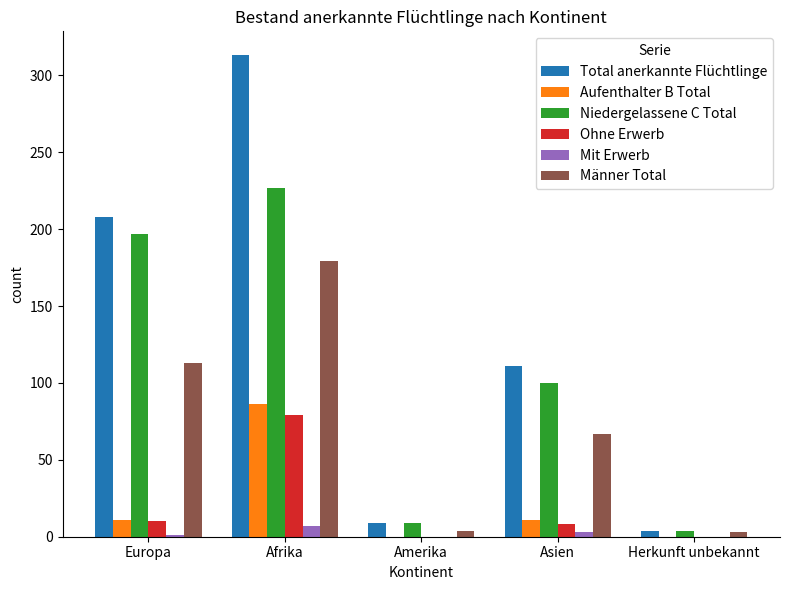

What is the difference between the Mit Erwerb values at Amerika and Afrika?

7